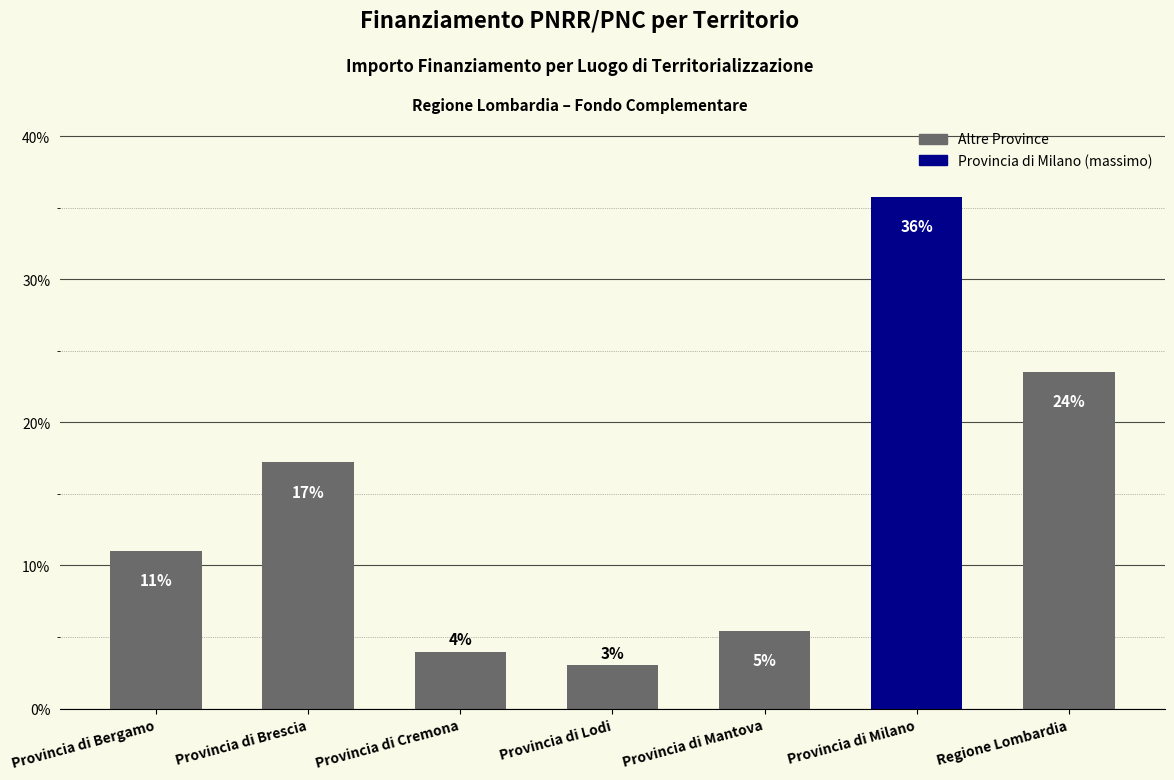

How many bars are there in total?

7